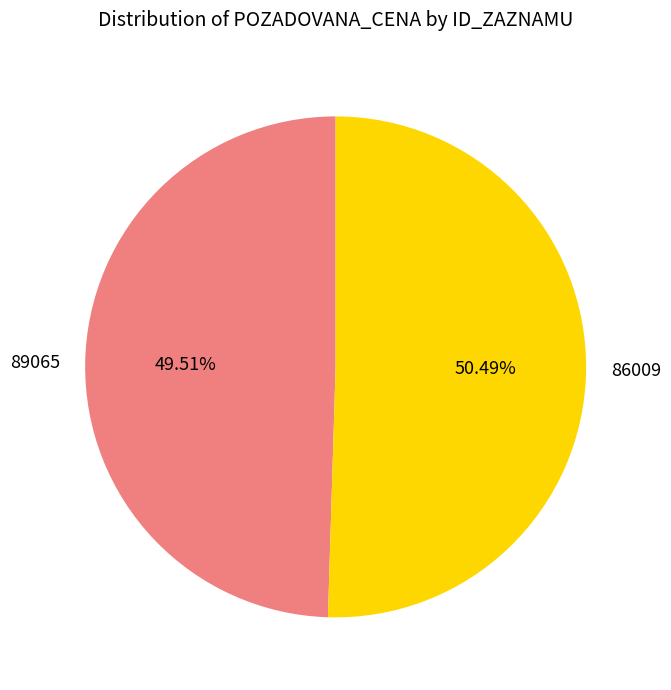

Which category has the biggest portion of the pie?

86009